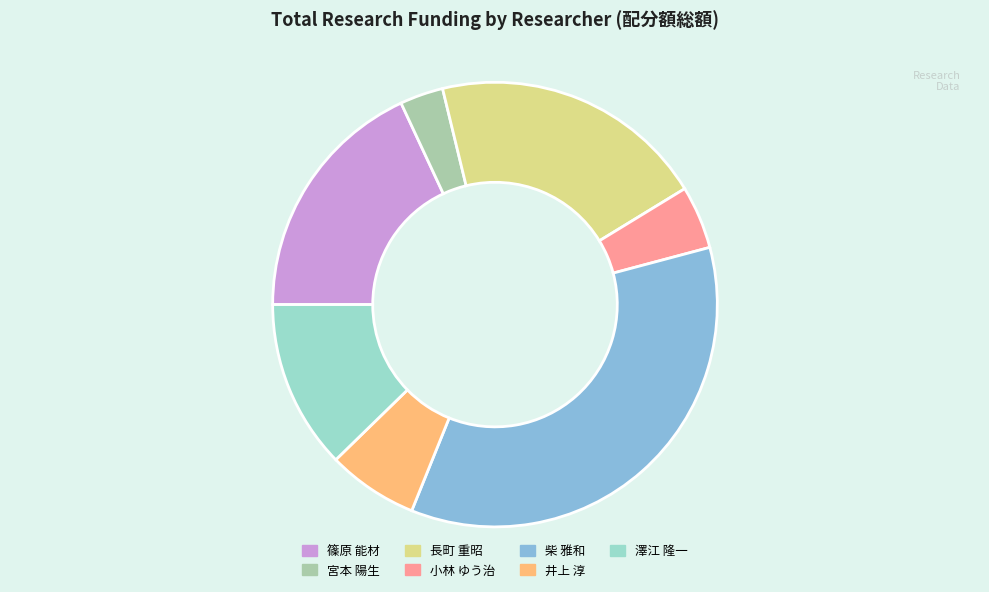

What is the ratio of the value at 小林 ゆう治 to the value at 井上 淳?

0.7